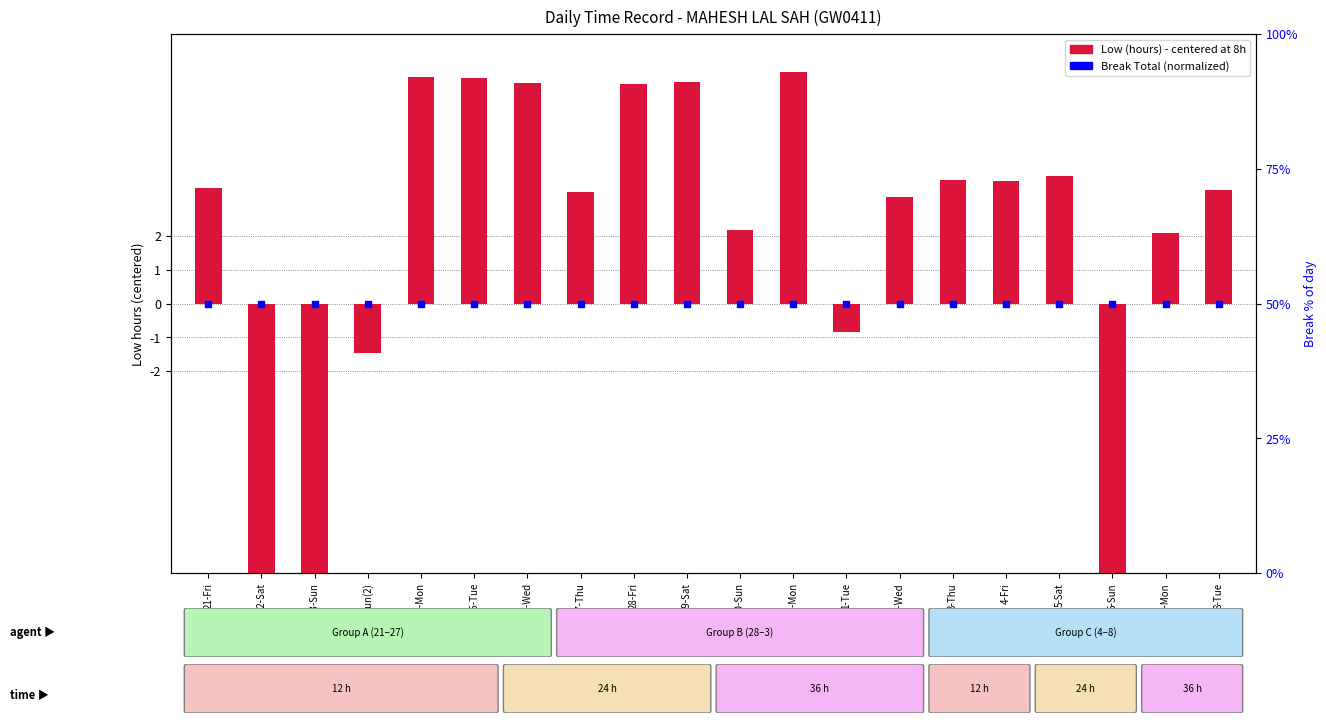

Which series reaches the maximum Y coordinate?

Break Total (normalized)